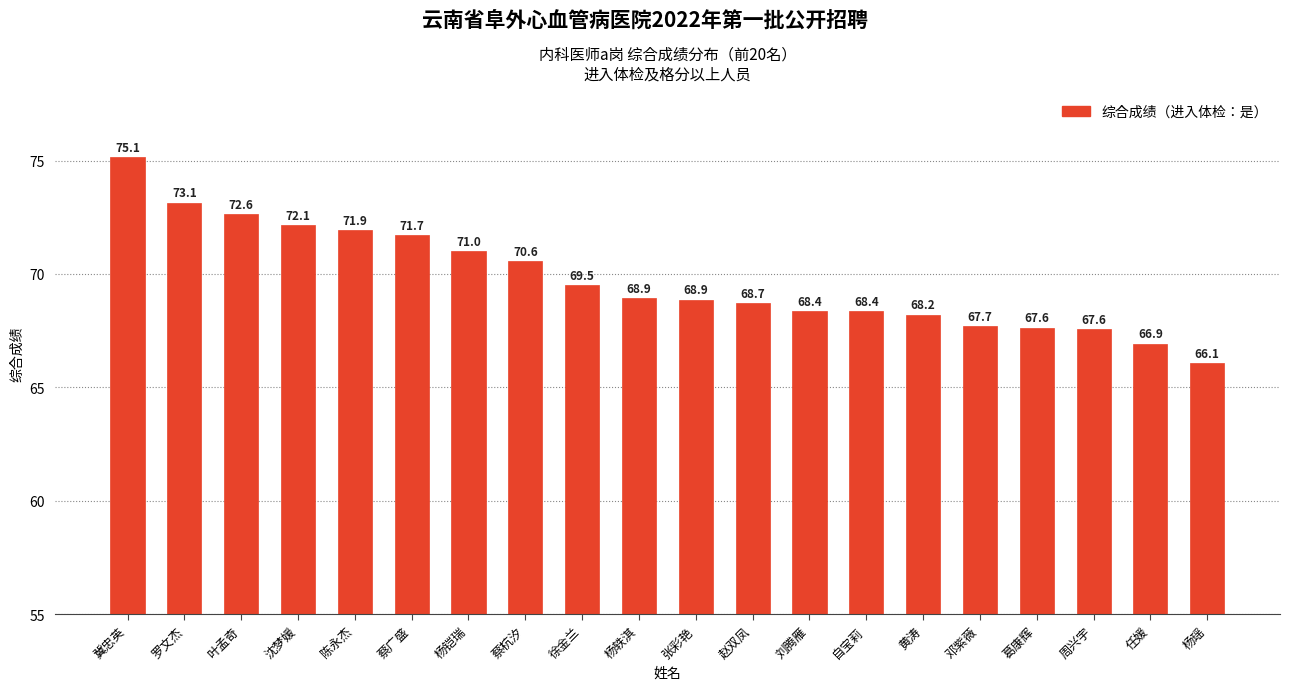

Reading left to right, what are all the values shown in this chart?

冀忠英=75.1	罗文杰=73.1	叶孟奇=72.6	沈梦媛=72.1	陈永杰=71.9	蔡广盛=71.7	杨铠瑞=71.0	蔡杭汐=70.6	徐金兰=69.5	杨轶淇=68.9	张彩艳=68.9	赵双凤=68.7	刘腾雁=68.4	自宝莉=68.4	黄涛=68.2	邓紫薇=67.7	葛康辉=67.6	周兴宇=67.6	任媛=66.9	杨瑶=66.1